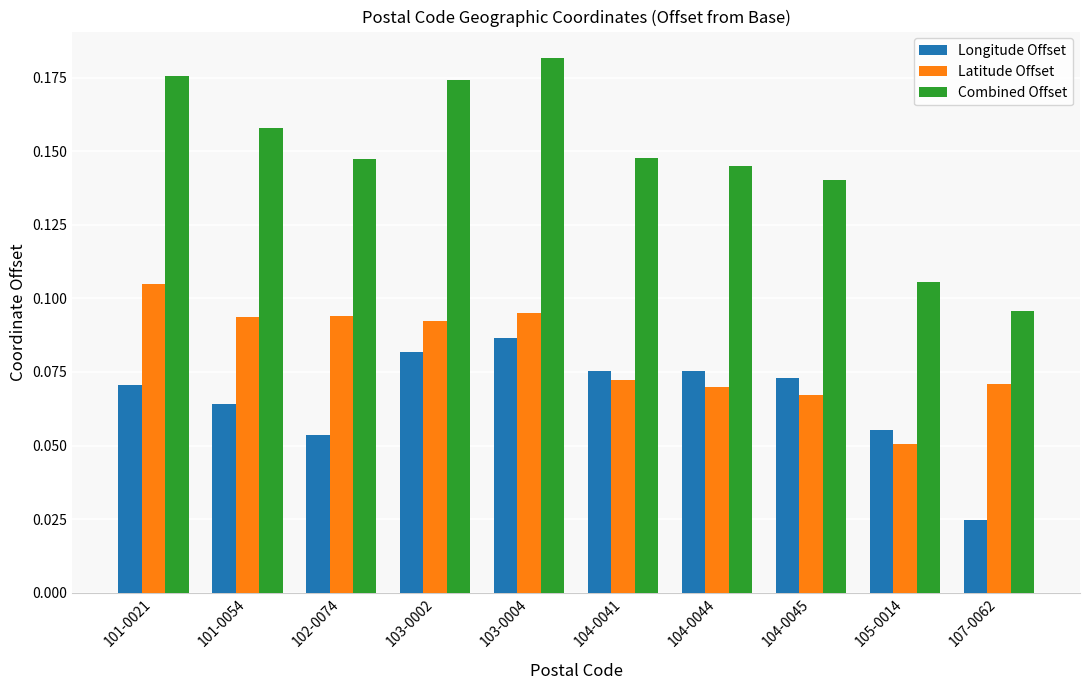

At which label is Longitude Offset closest to 0?

107-0062